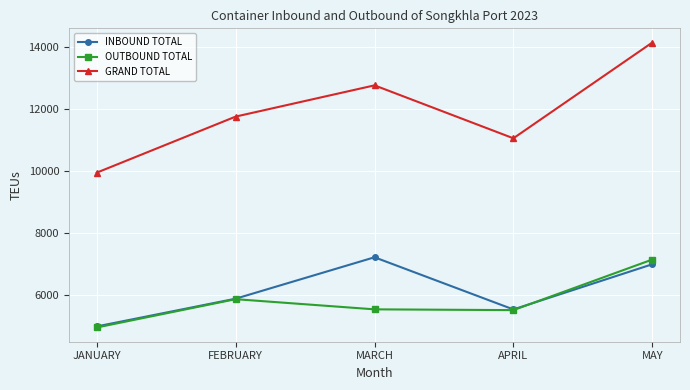

How many INBOUND TOTAL values are between 5544 and 7001?

3